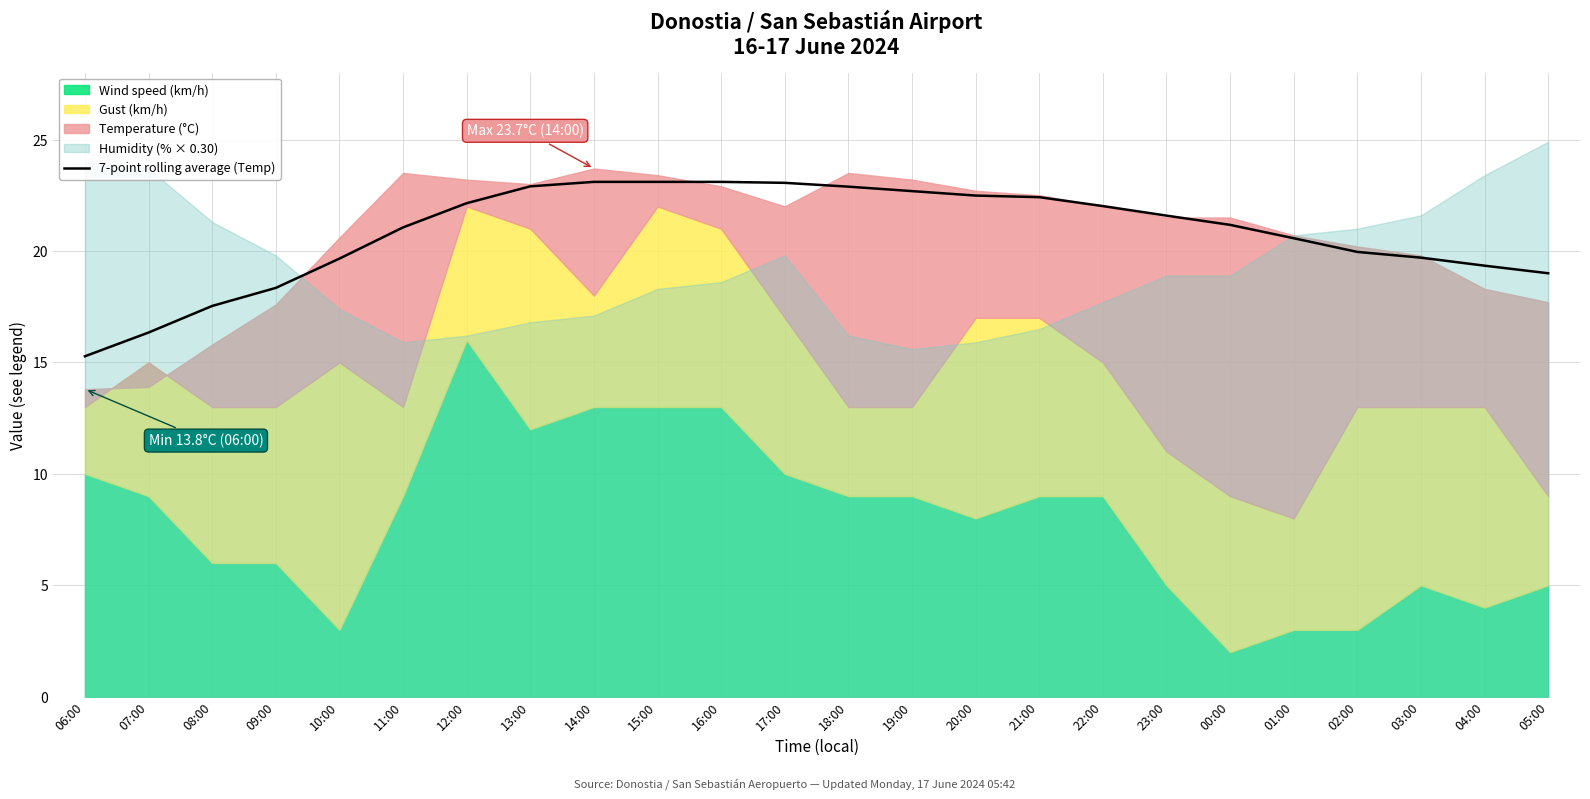

At which label does 7-point rolling average (Temp) reach its minimum?

06:00